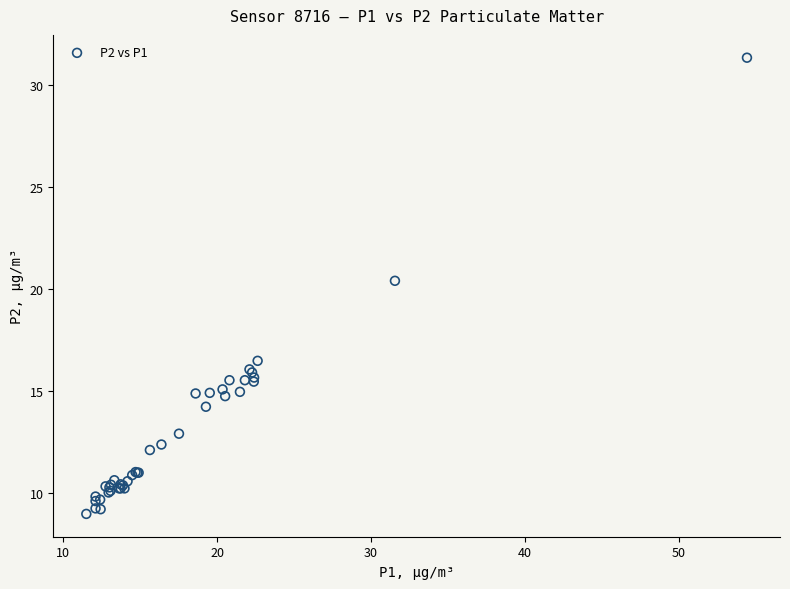

What Y value in the scatter plot is closest to 20?

20.4